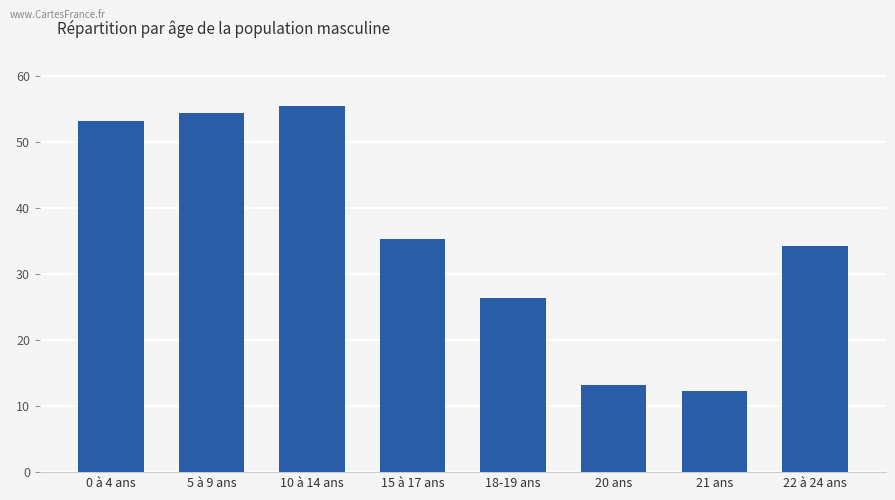

What position from the right is 0 à 4 ans?

8